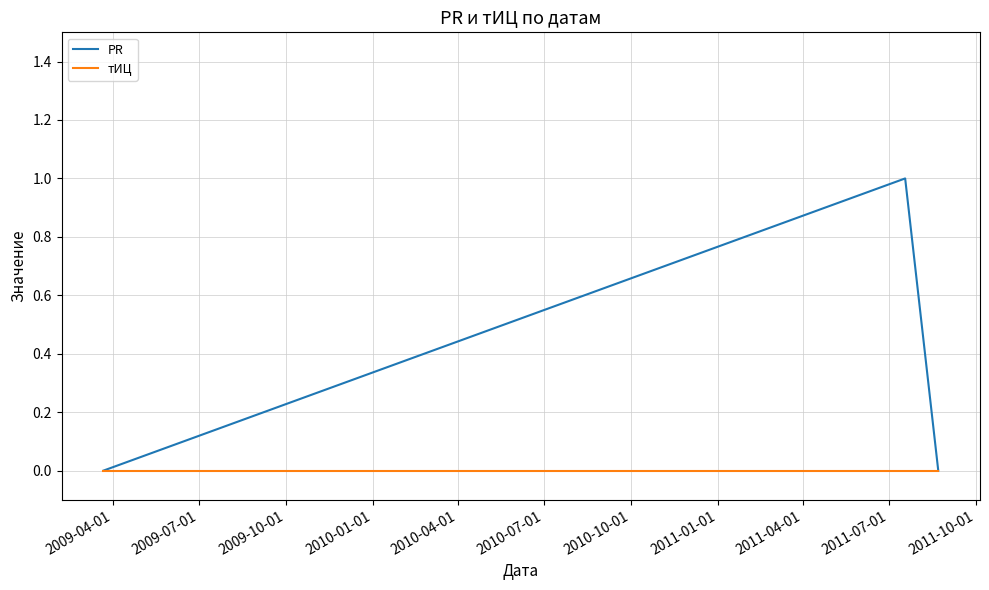

Rank the series by their maximum value, from highest to lowest.

PR, тИЦ